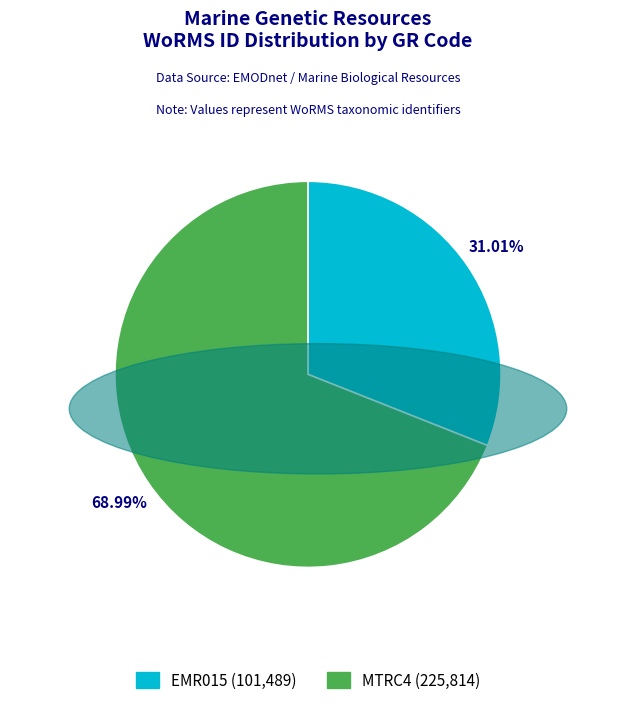

To the nearest percent, what is the difference between the EMR015 and MTRC4 slice percentages?

38%